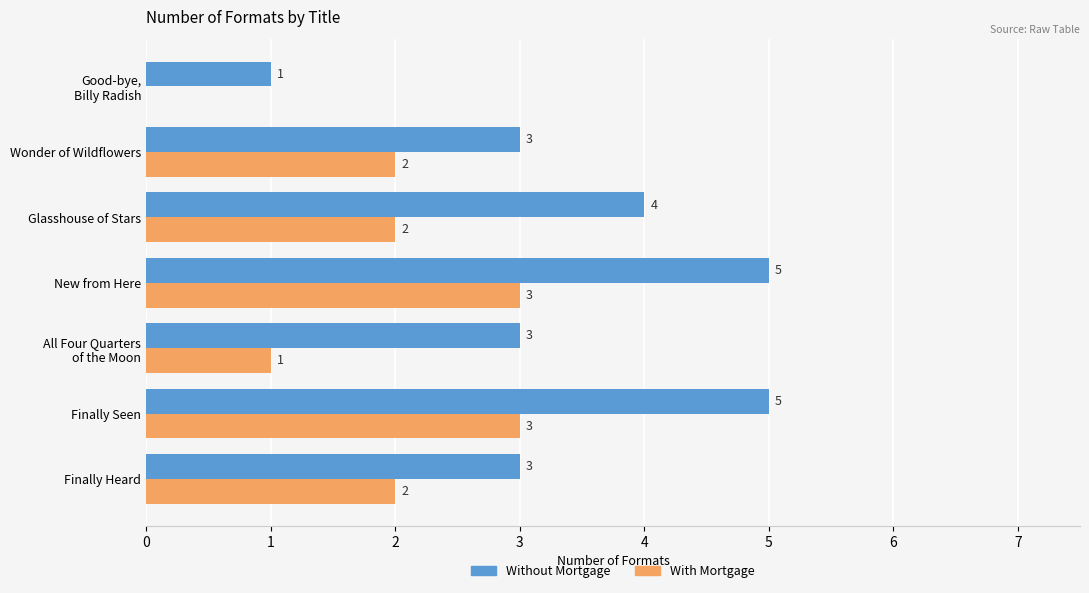

What is the total value across all series at New from Here?

8